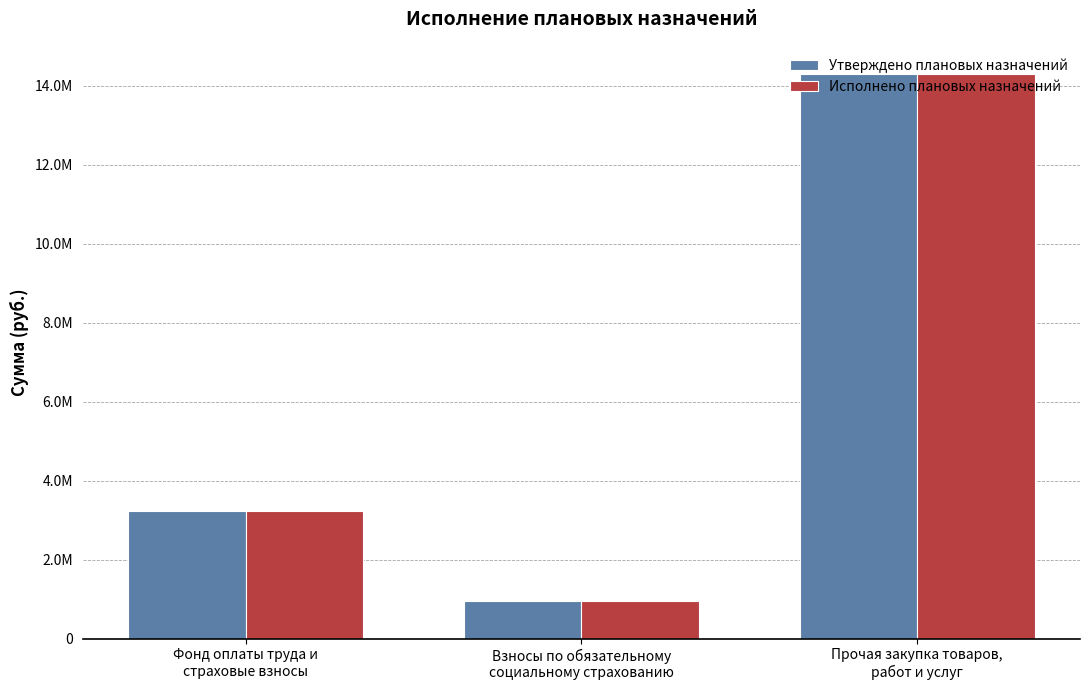

What are all the series names shown in the legend?

Утверждено плановых назначений, Исполнено плановых назначений